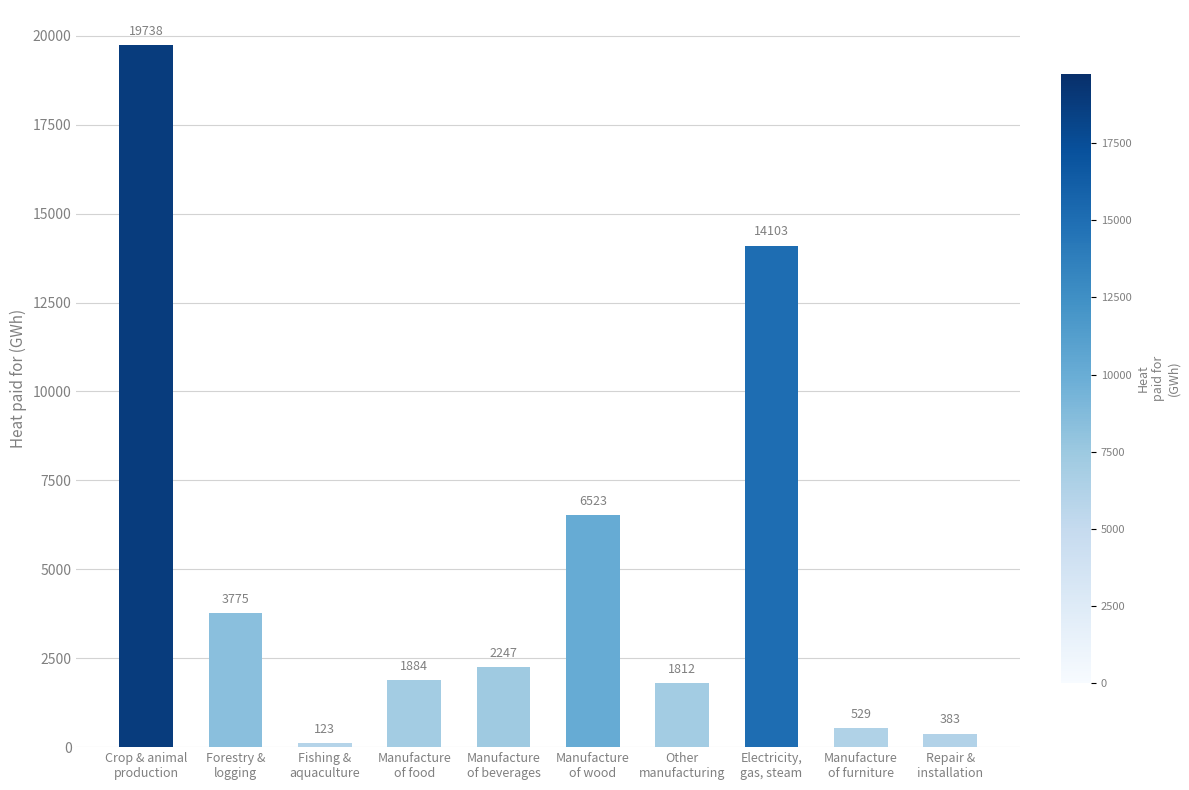

Approximately how many times larger is the value at Forestry &
logging compared to Manufacture
of food?

2.0